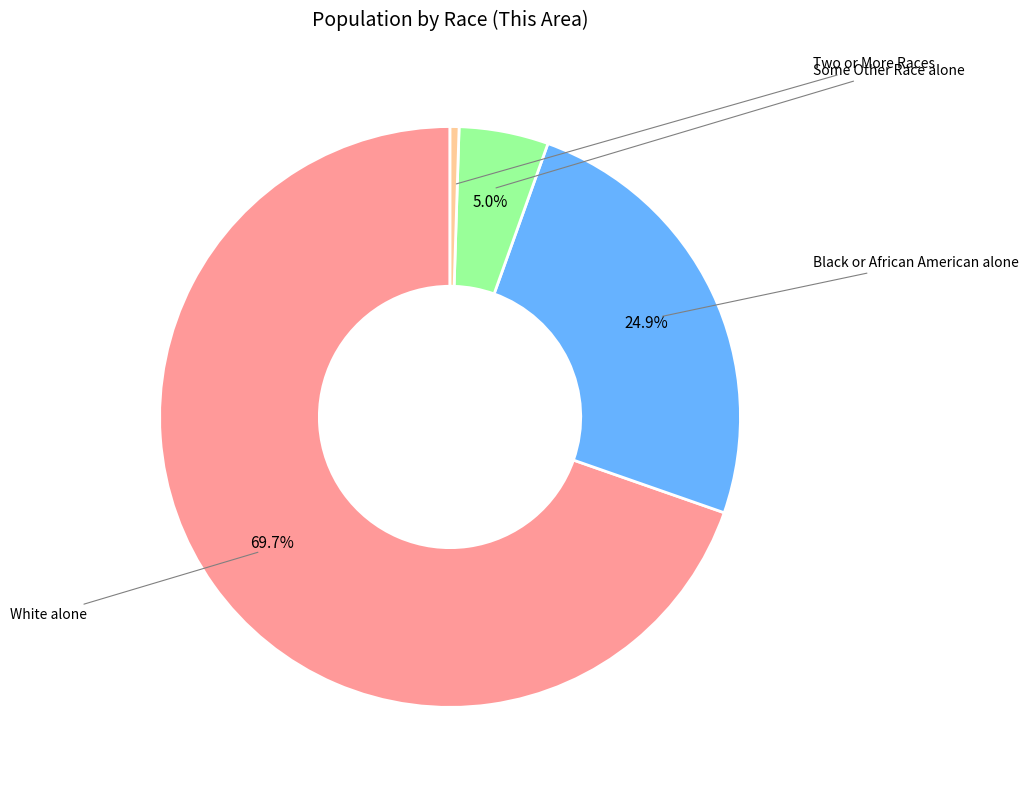

Does any single category account for the majority?

Yes